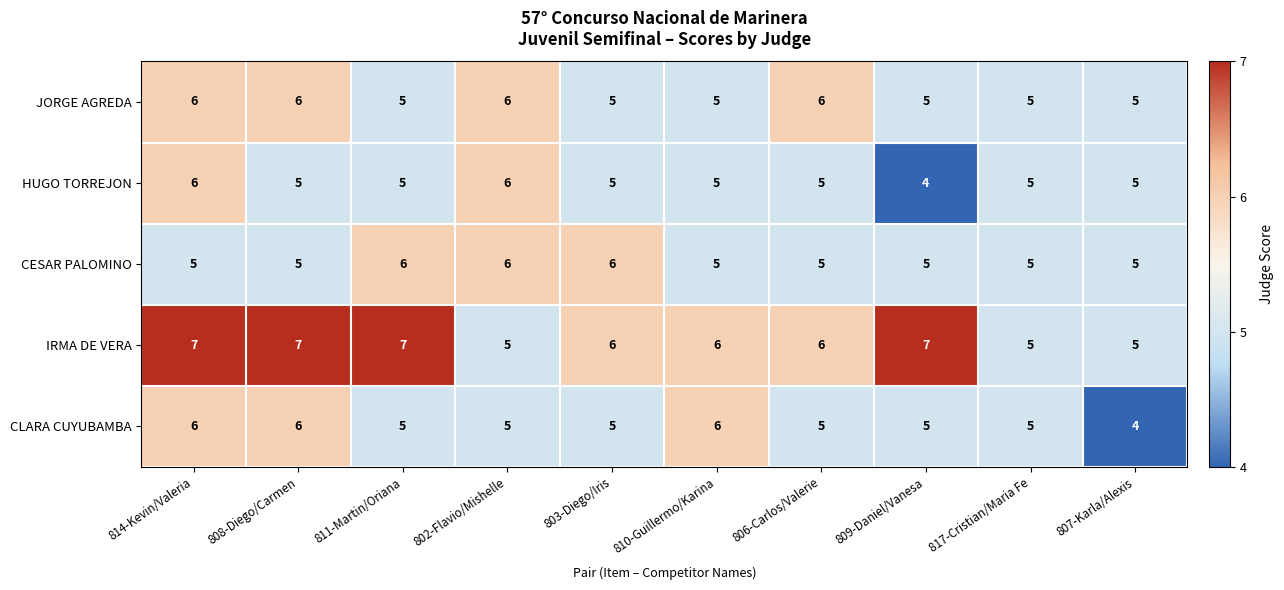

How many JORGE AGREDA values are between 5 and 6?

10